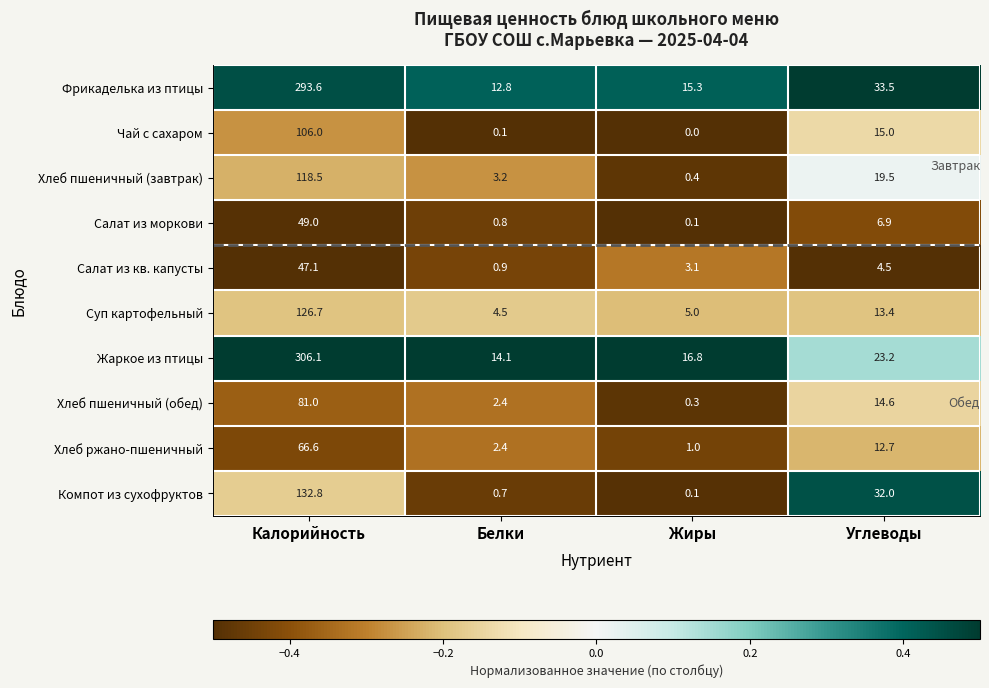

At which category is the sum across all series the highest?

Углеводы